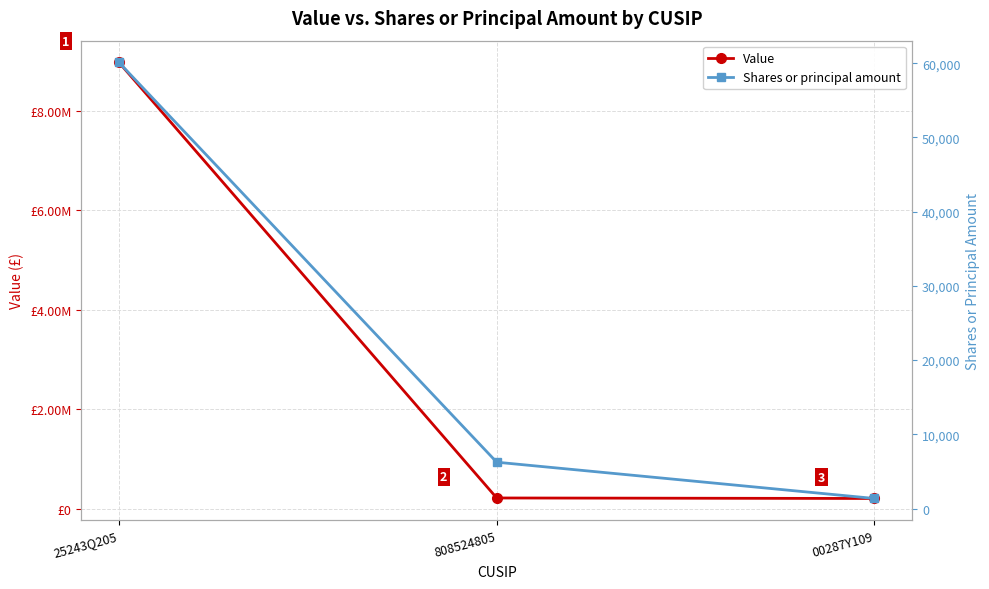

Reading left to right, transcribe all the data shown in this chart.

Value: 25243Q205=8965867	808524805=211982	00287Y109=201894
Shares or principal amount: 25243Q205=60101	808524805=6242	00287Y109=1354